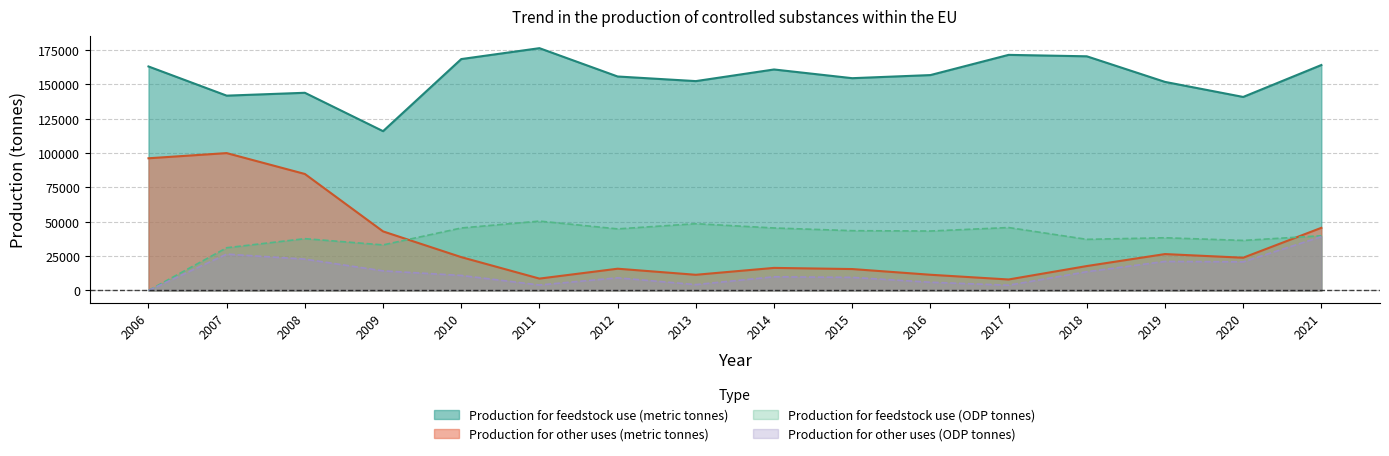

At which label does Production for other uses (ODP tonnes) reach its peak?

2021